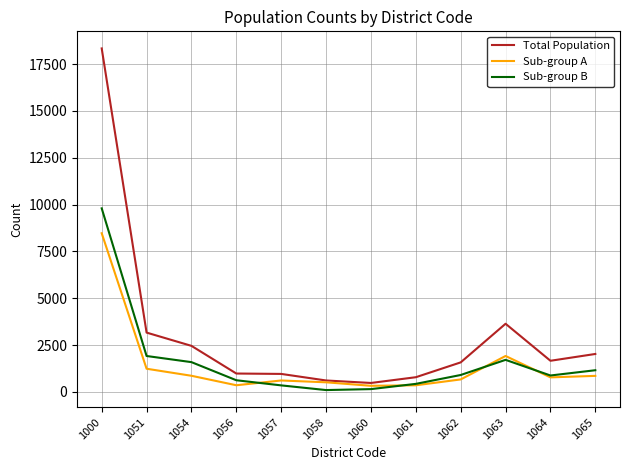

What are all the series names shown in the legend?

Total Population, Sub-group A, Sub-group B